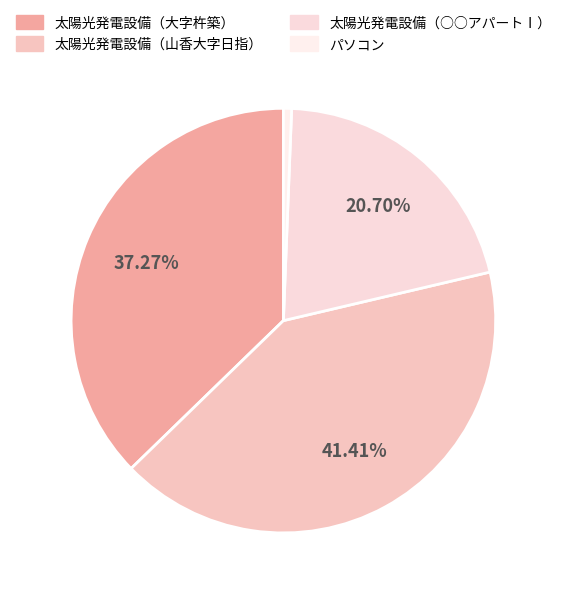

How many slices are in this pie chart?

4